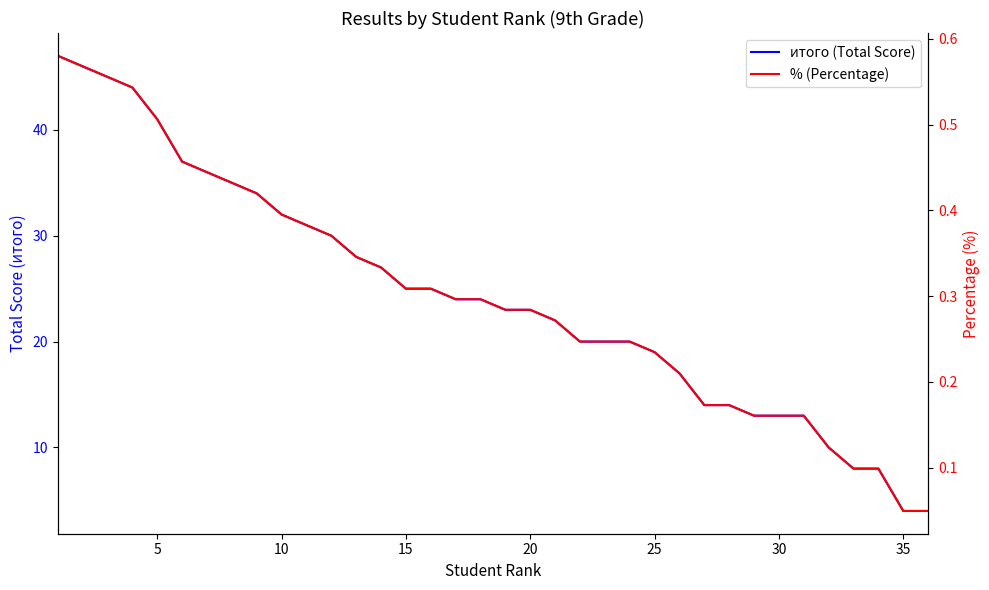

True or false: % (Percentage) and итого (Total Score) cross at least once.

False